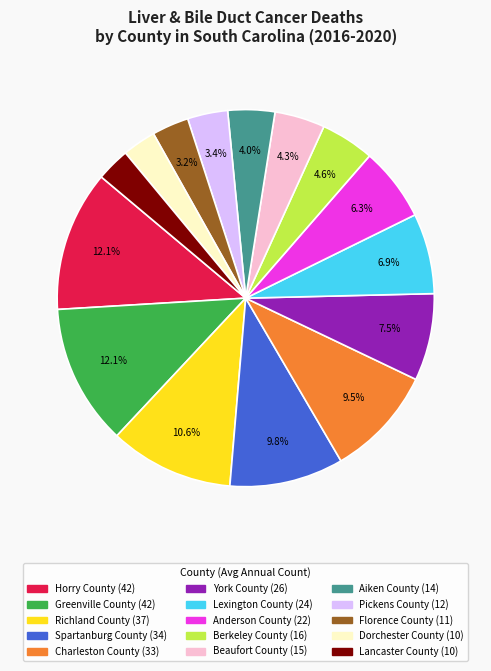

Which has a higher value, Greenville County or Pickens County?

Greenville County